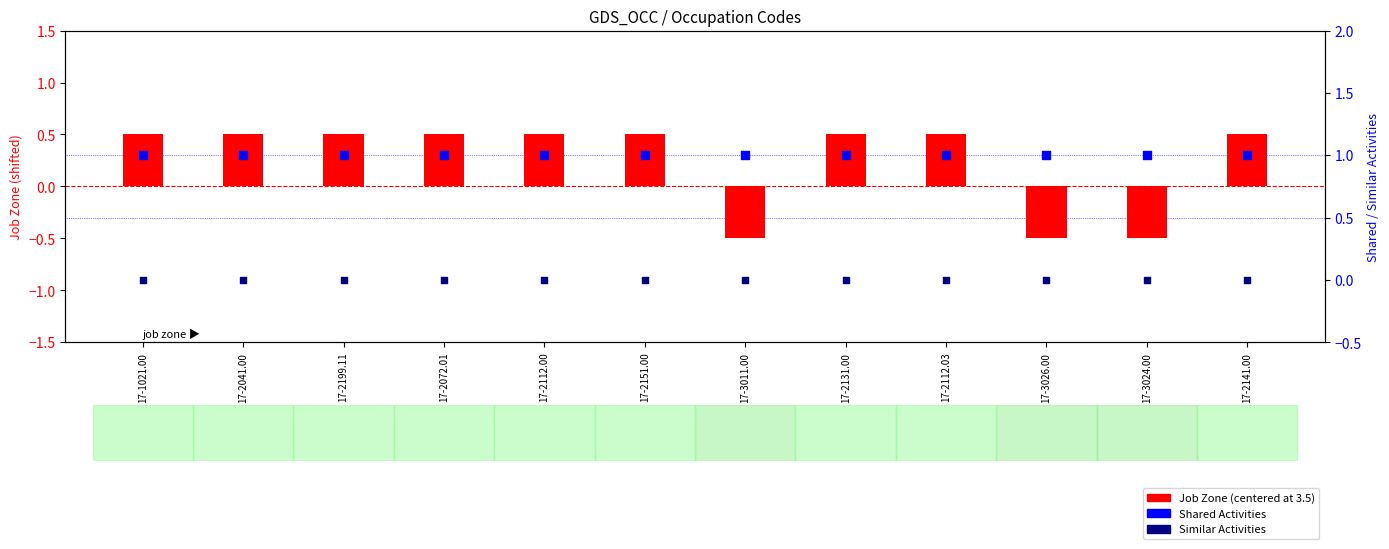

At how many categories does at least one series exceed 0?

12